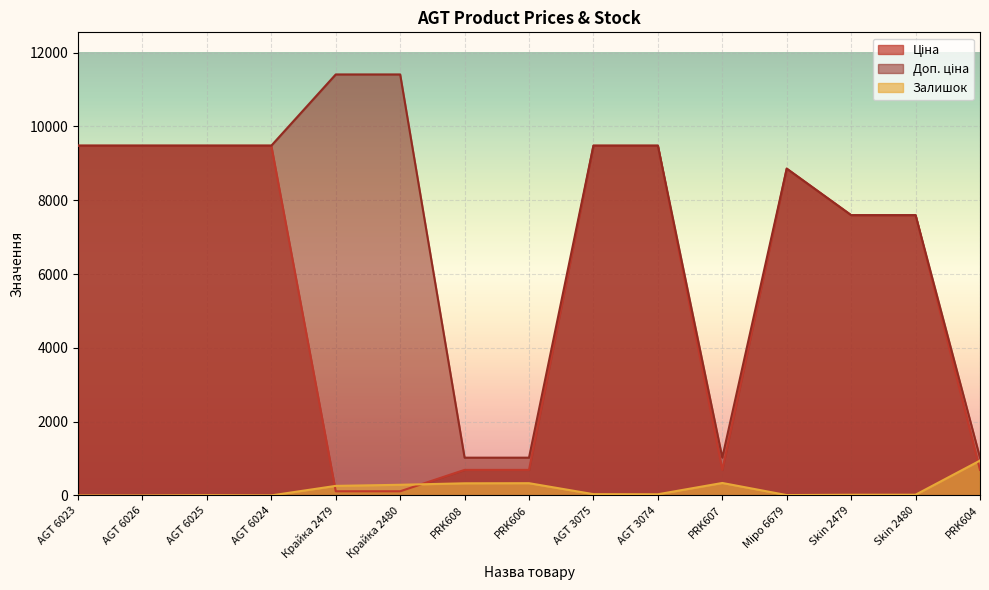

What is the average value of the Залишок series?

175.3